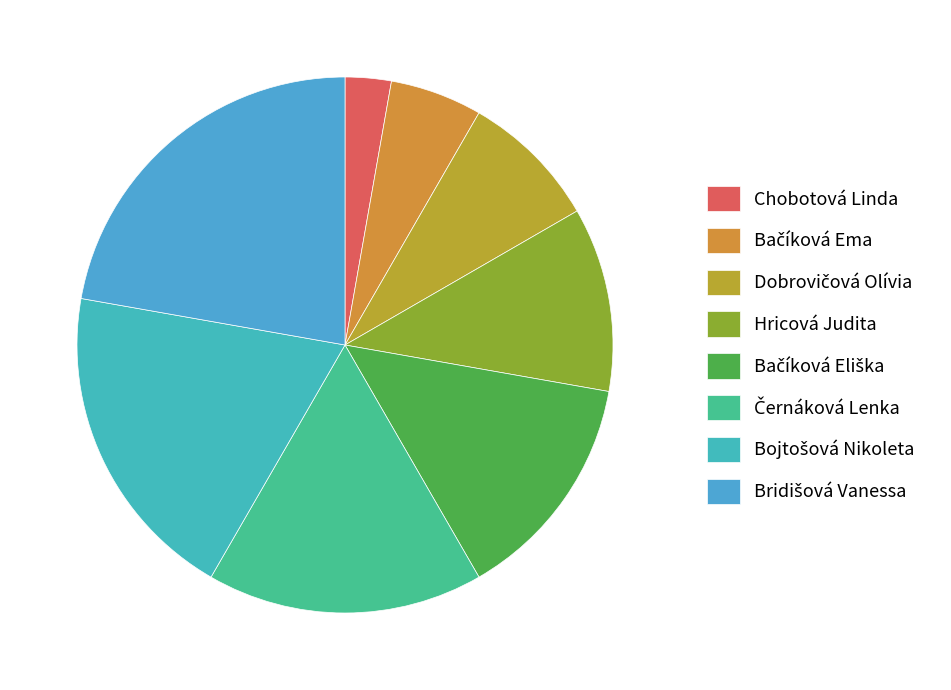

How many slices are in this pie chart?

8